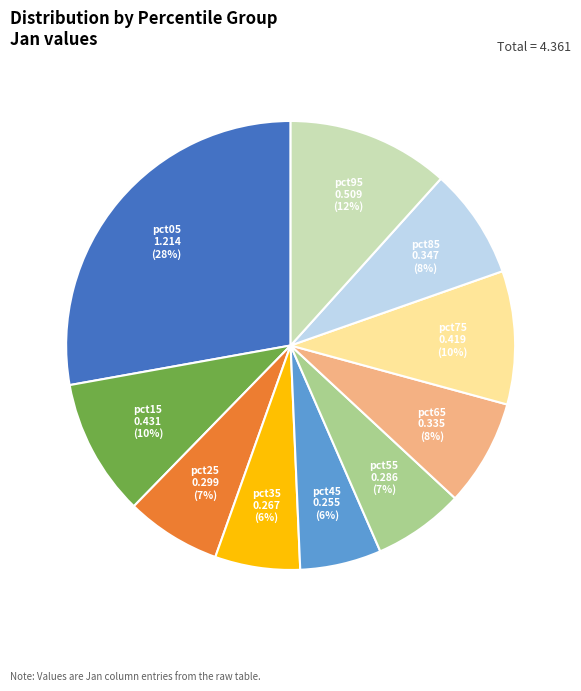

Count the number of slices in the pie.

10